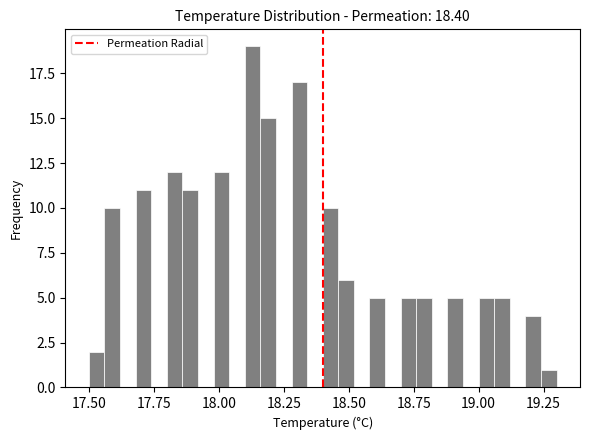

Read against the x-axis, roughly where is the centre of the tallest bar?

18.15